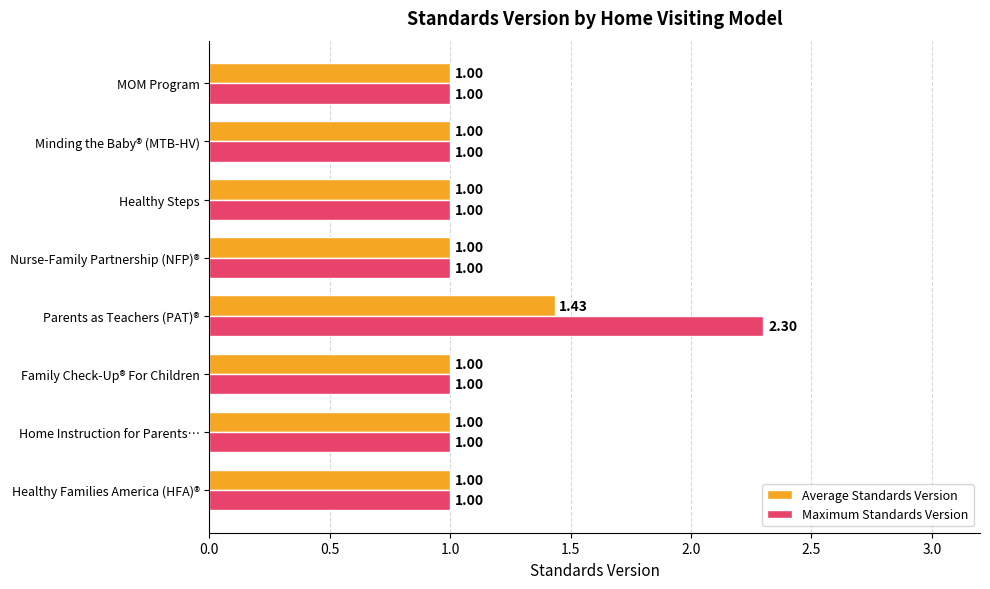

What is the maximum value shown in the chart?

2.3